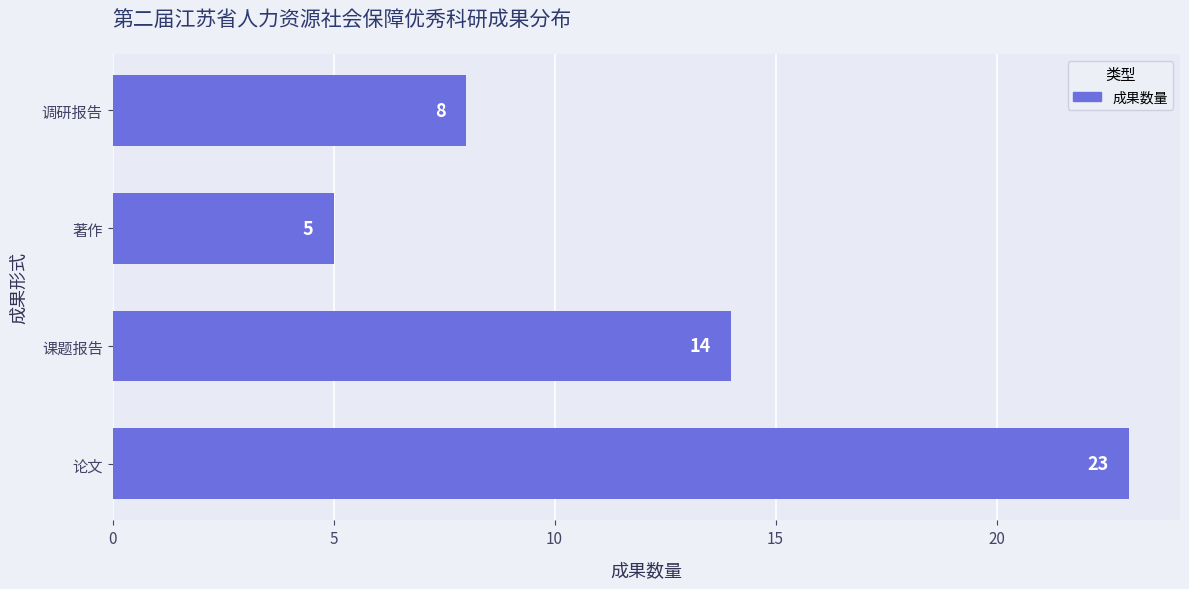

Which has a higher value, 调研报告 or 论文?

论文